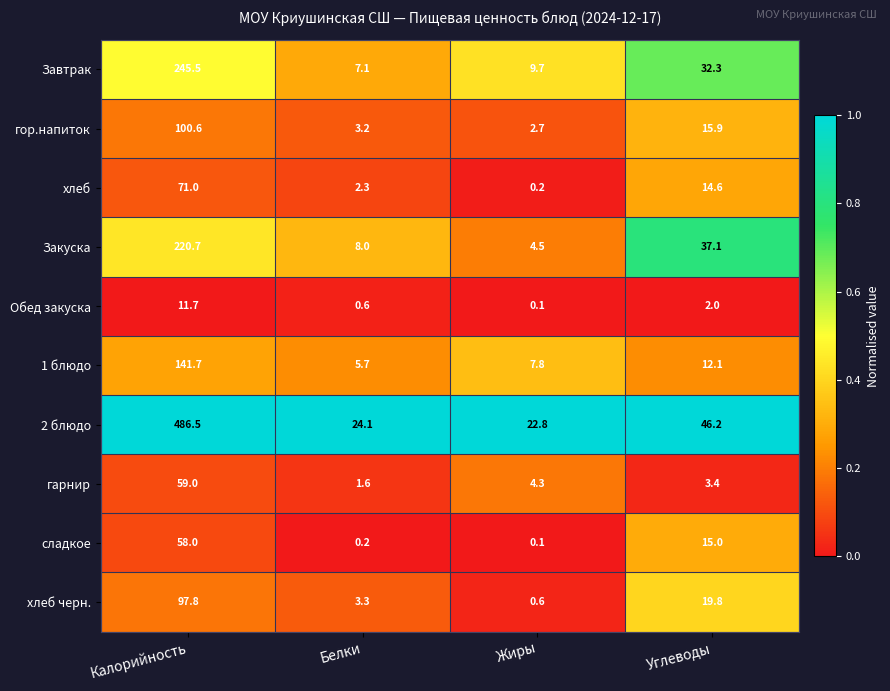

Which series has the largest total across all categories?

2 блюдо